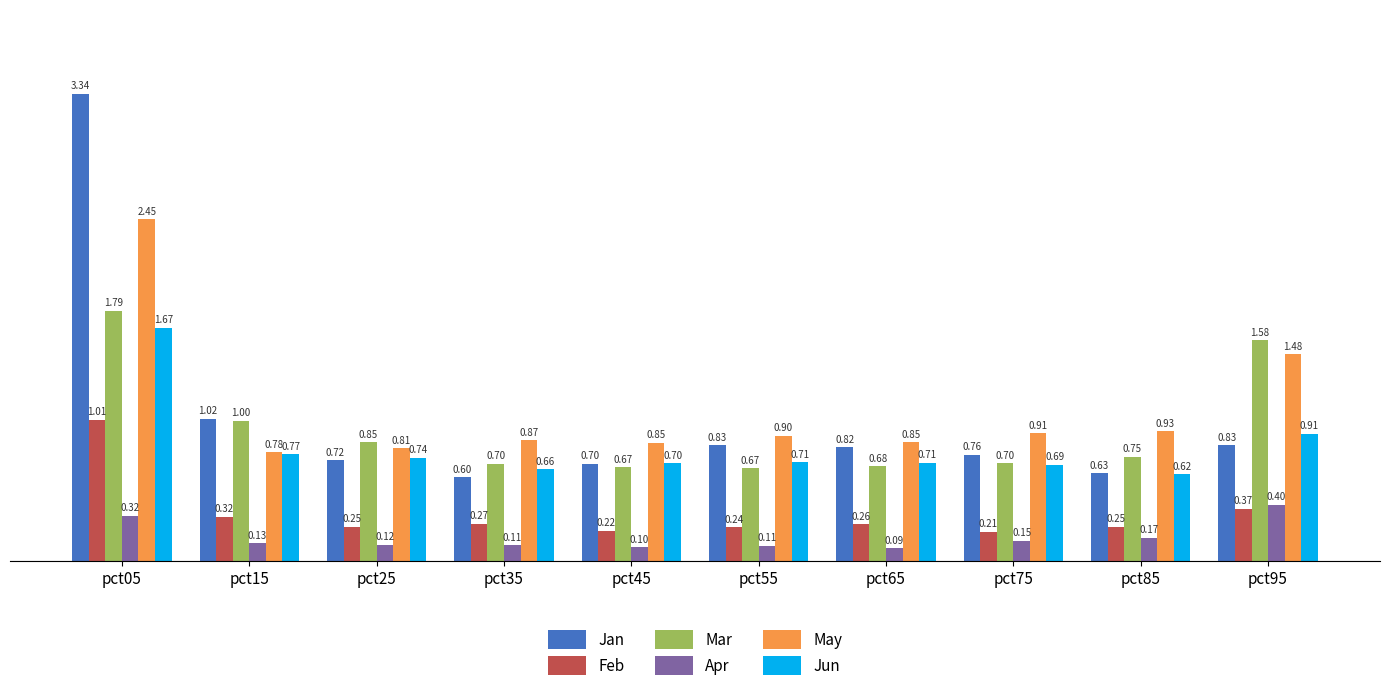

Between pct15 and pct45, which series saw the biggest shift?

Mar